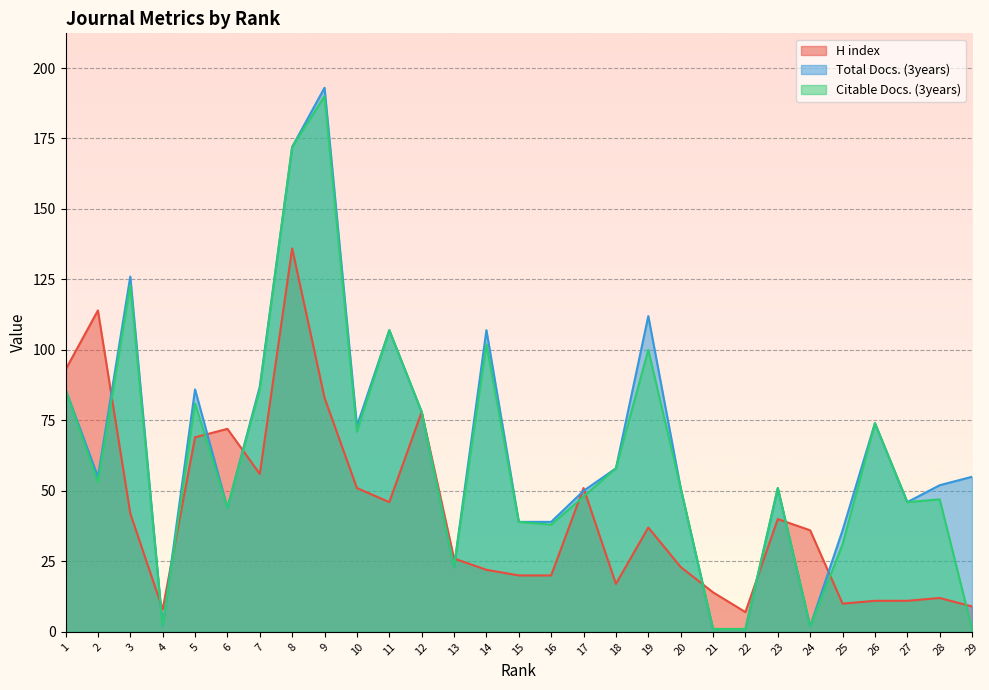

Reading left to right, extract all data points from this chart.

H index: 93	114	42	8	69	72	56	136	83	51	46	78	26	22	20	20	51	17	37	23	14	7	40	36	10	11	11	12	9
Total Docs. (3years): 86	55	126	2	86	44	87	172	193	73	107	78	23	107	39	39	50	58	112	51	1	1	51	2	36	74	46	52	55
Citable Docs. (3years): 86	53	123	2	81	44	86	172	190	71	107	78	23	102	39	38	48	58	100	51	1	1	51	2	31	74	46	47	1